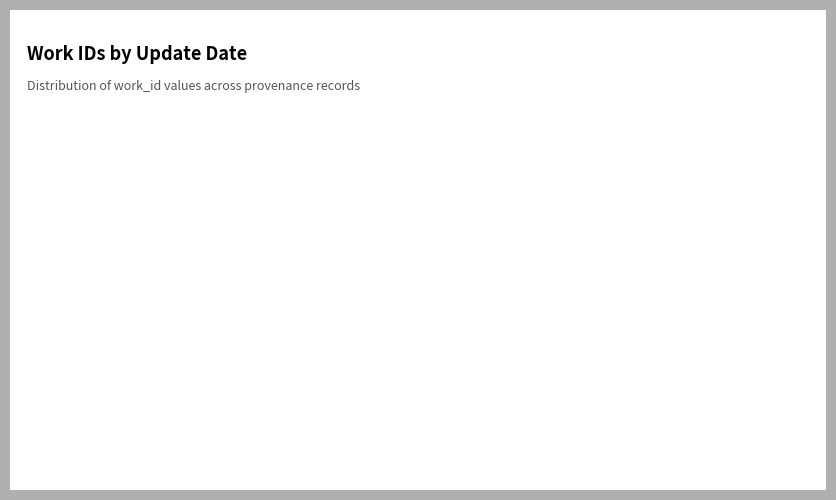

Which slice is the largest?

2013-08-16